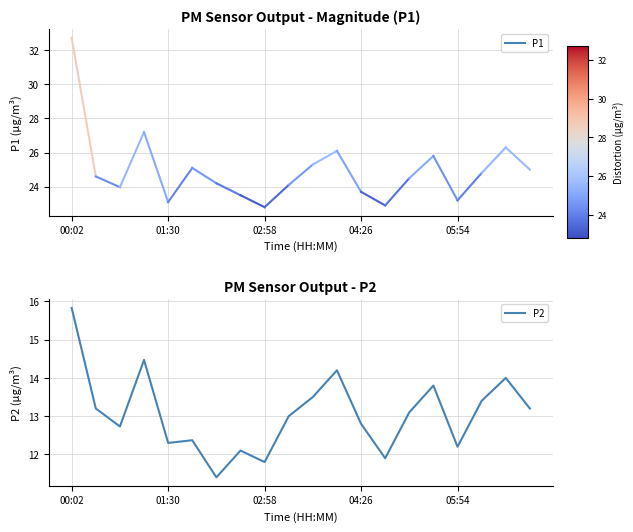

What is the difference between the maximum and minimum values?

4.4